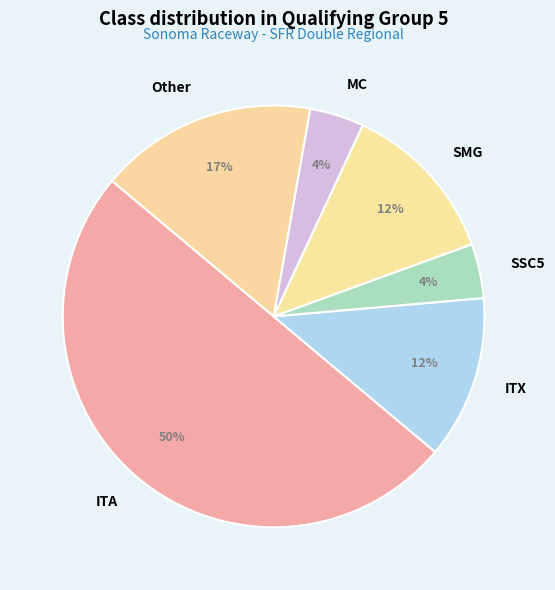

What percentage is the Other slice, to the nearest percent?

17%